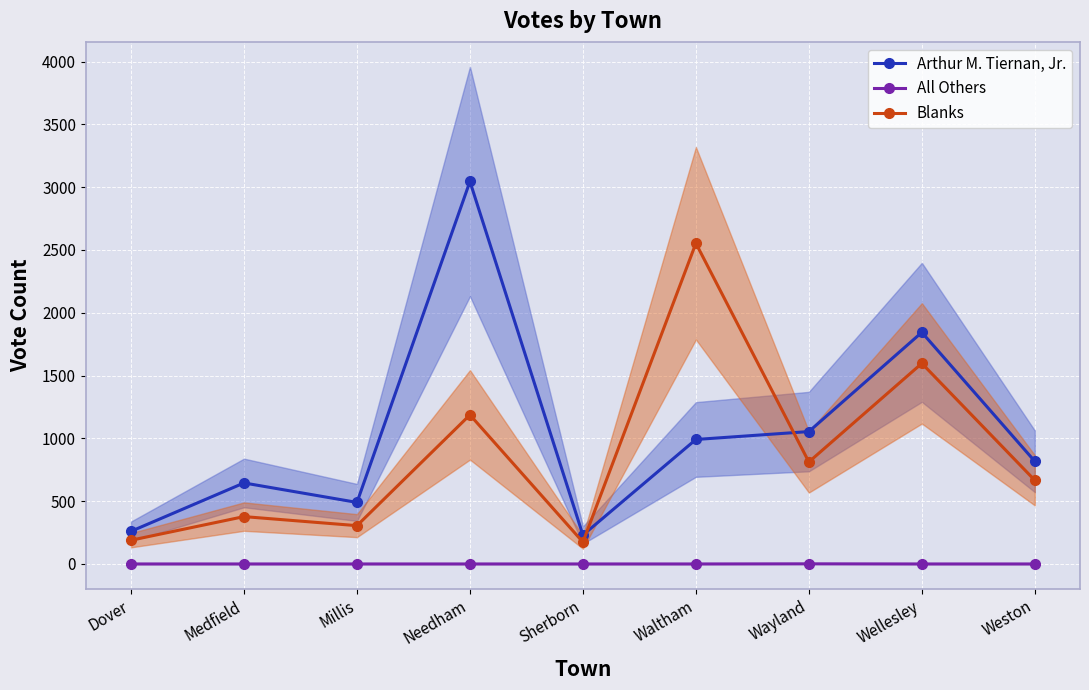

Between Weston and Millis, which is larger?

Weston